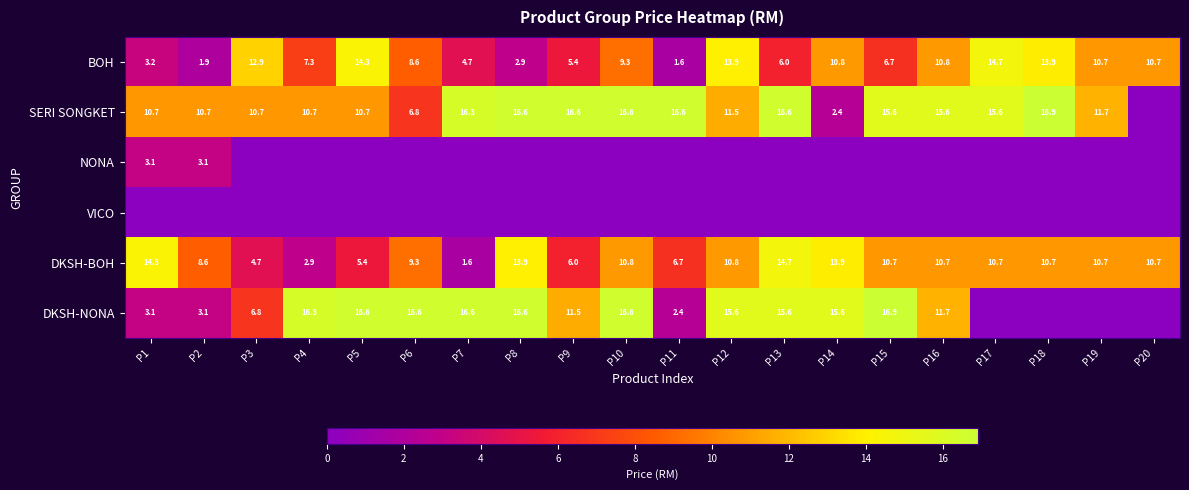

Is it true that DKSH-NONA equals 6.2 at P14?

False